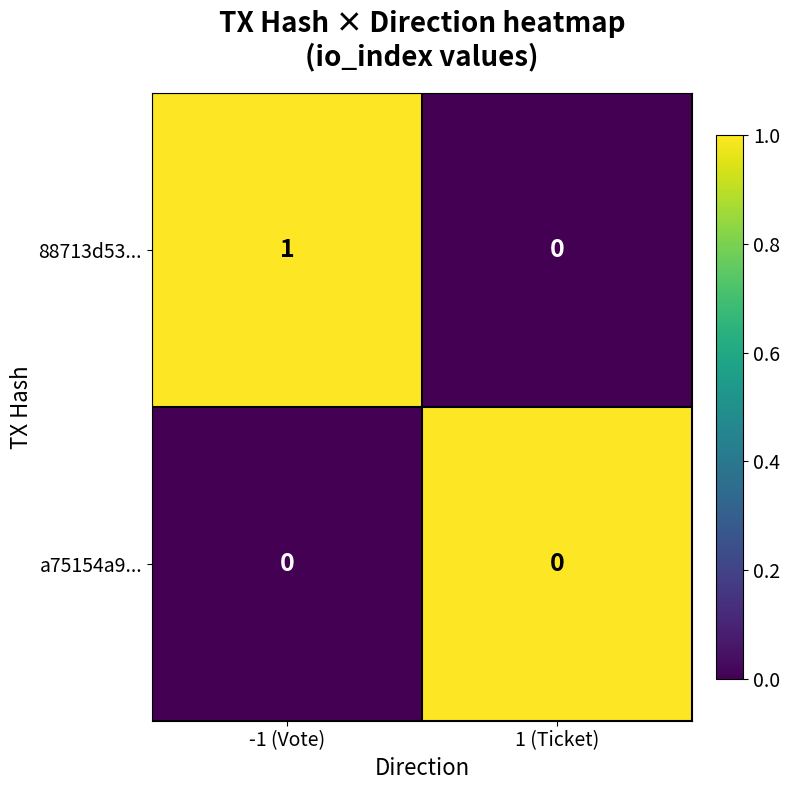

How many series are shown in this chart?

2